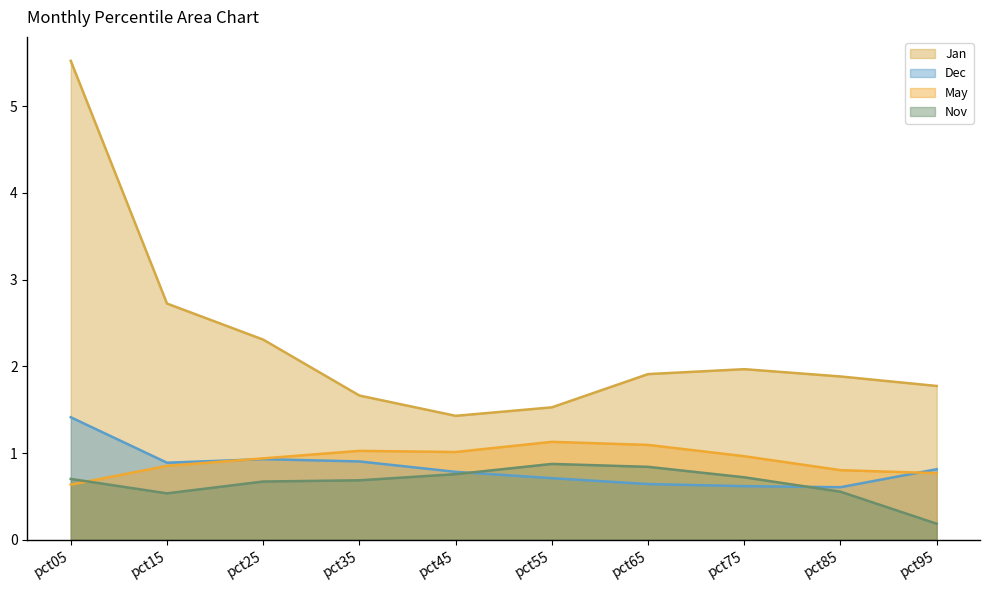

What is the difference between the maximum and minimum values in the Dec series?

0.8